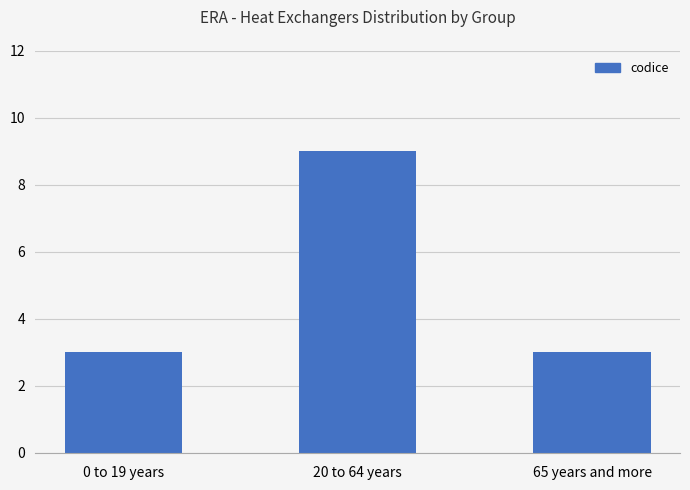

Is it true that the value at 0 to 19 years is 3?

True